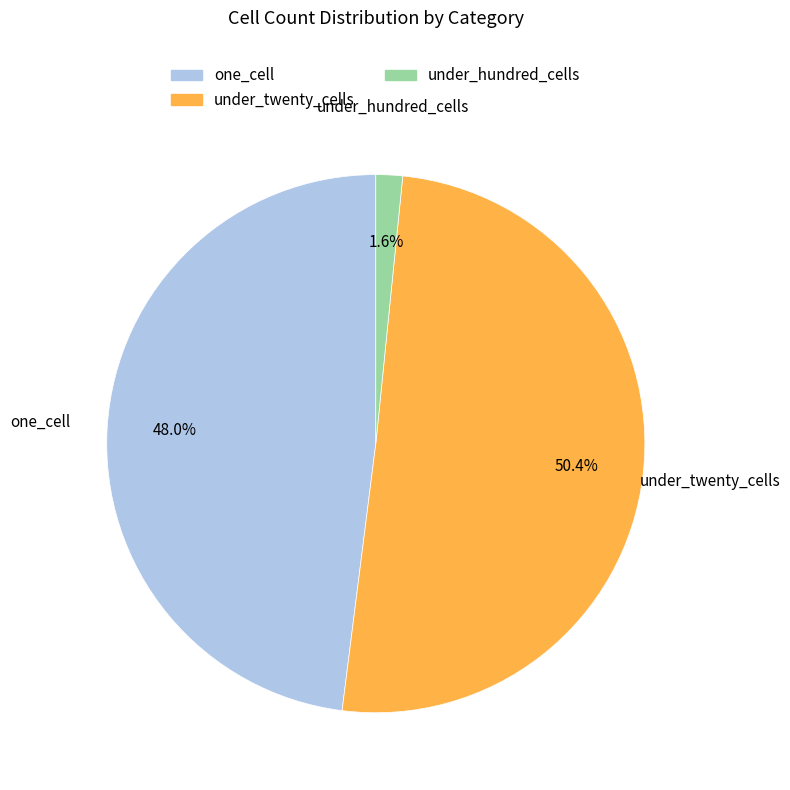

Does any single category account for the majority?

Yes